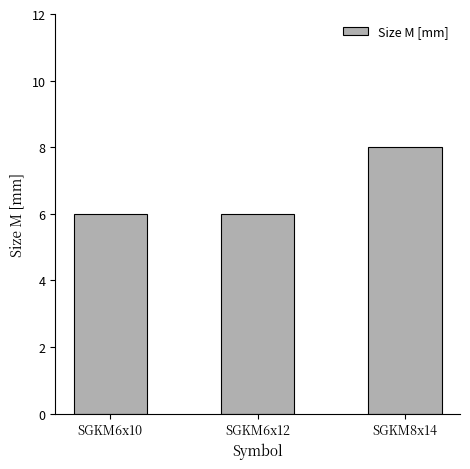

What is the minimum value shown in the chart?

6